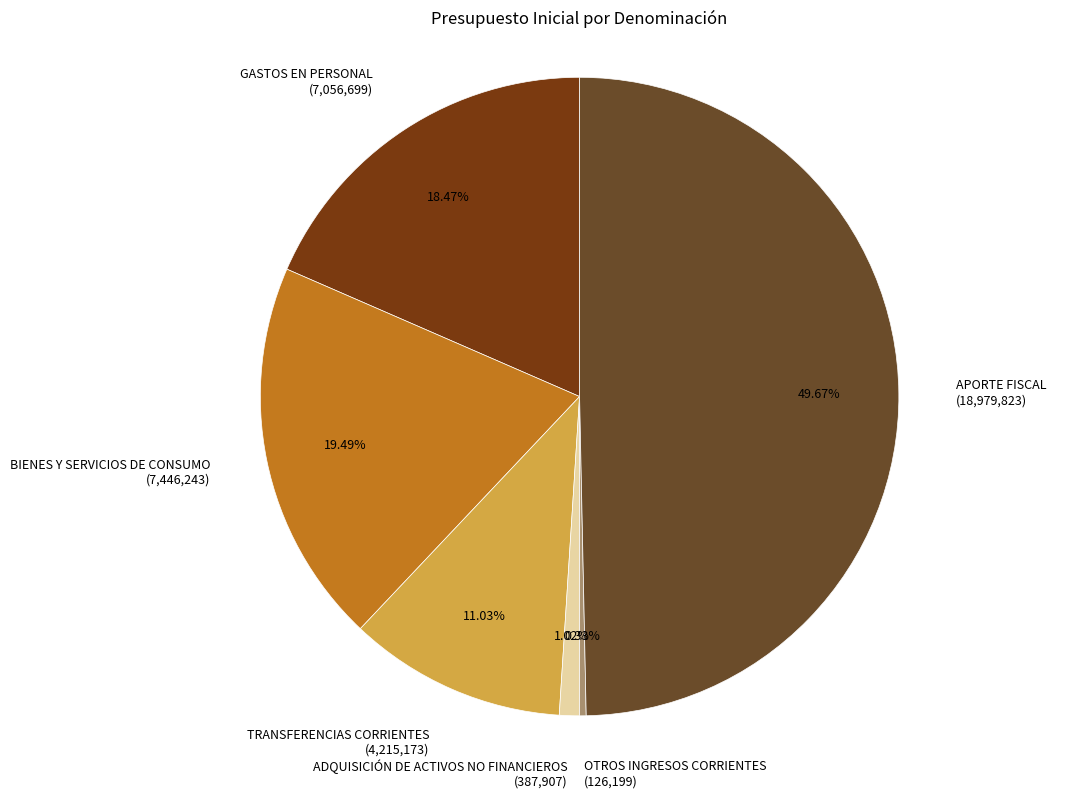

Between ADQUISICIÓN DE ACTIVOS NO FINANCIEROS and BIENES Y SERVICIOS DE CONSUMO, which is larger?

BIENES Y SERVICIOS DE CONSUMO